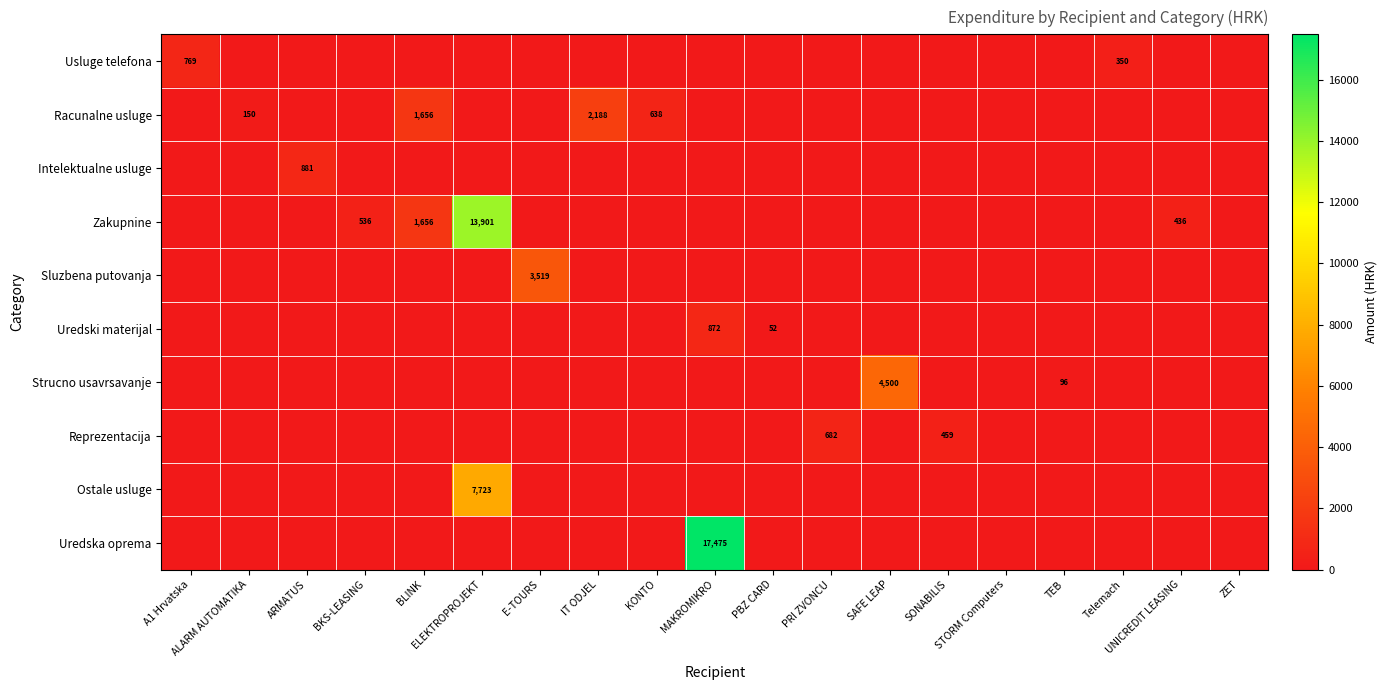

Is it true that Zakupnine equals 0.0 at ALARM AUTOMATIKA?

True